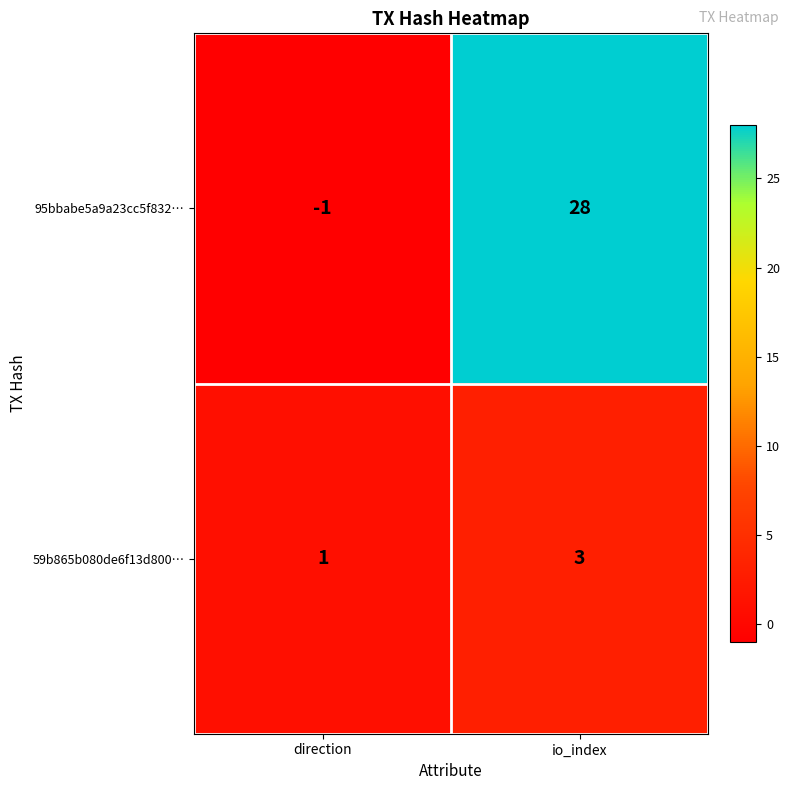

Read the 95bbabe5a9a23cc5f832… value at io_index, to the nearest 10.

30